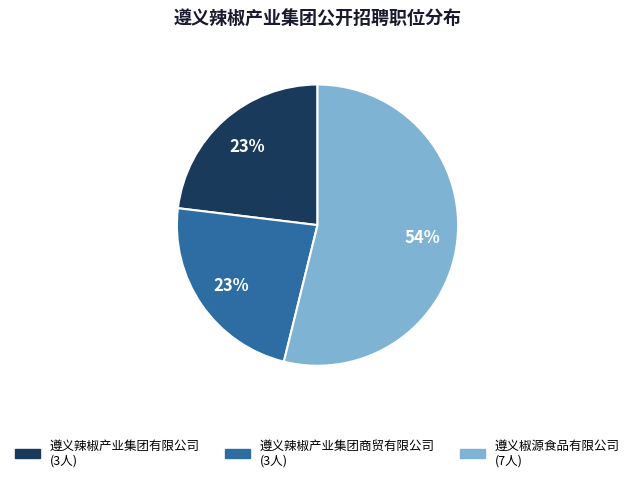

Do 遵义椒源食品有限公司 and 遵义辣椒产业集团商贸有限公司 together represent more than half of the pie?

Yes